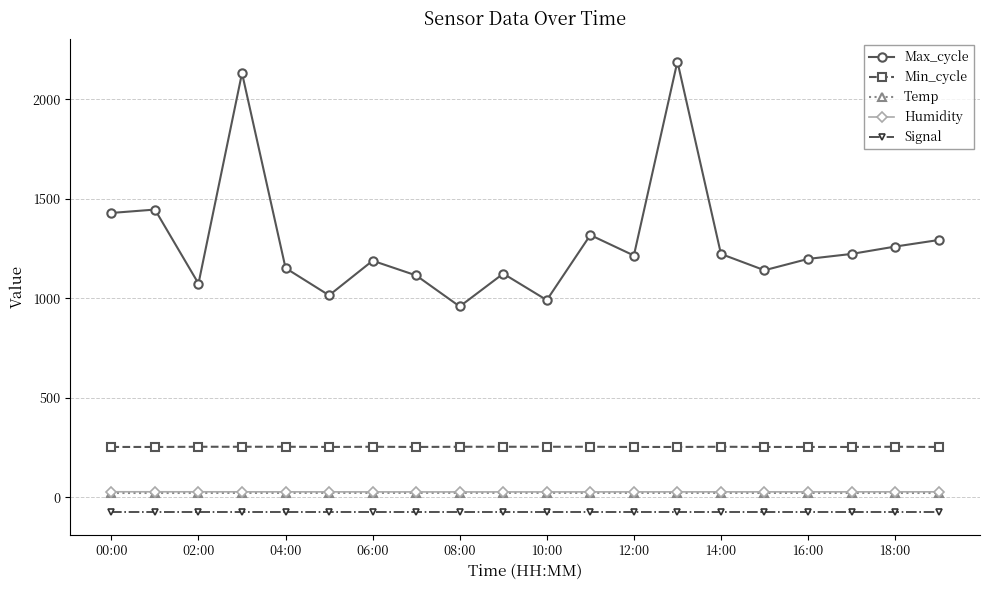

True or false: Max_cycle has more than 2 interior local peaks.

True